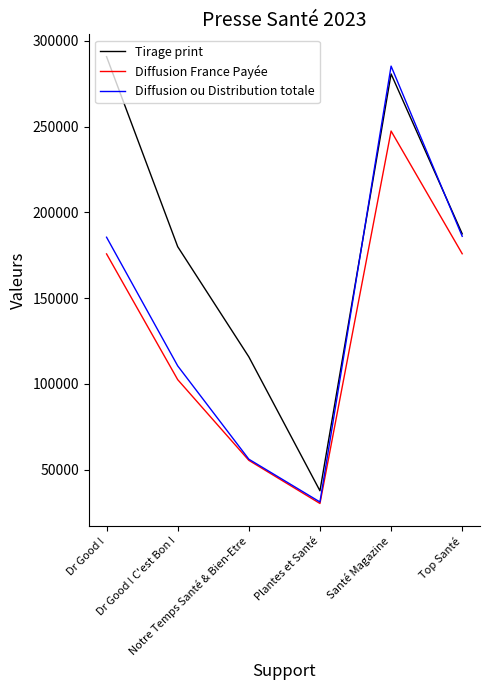

Which series has the largest total across all categories?

Tirage print